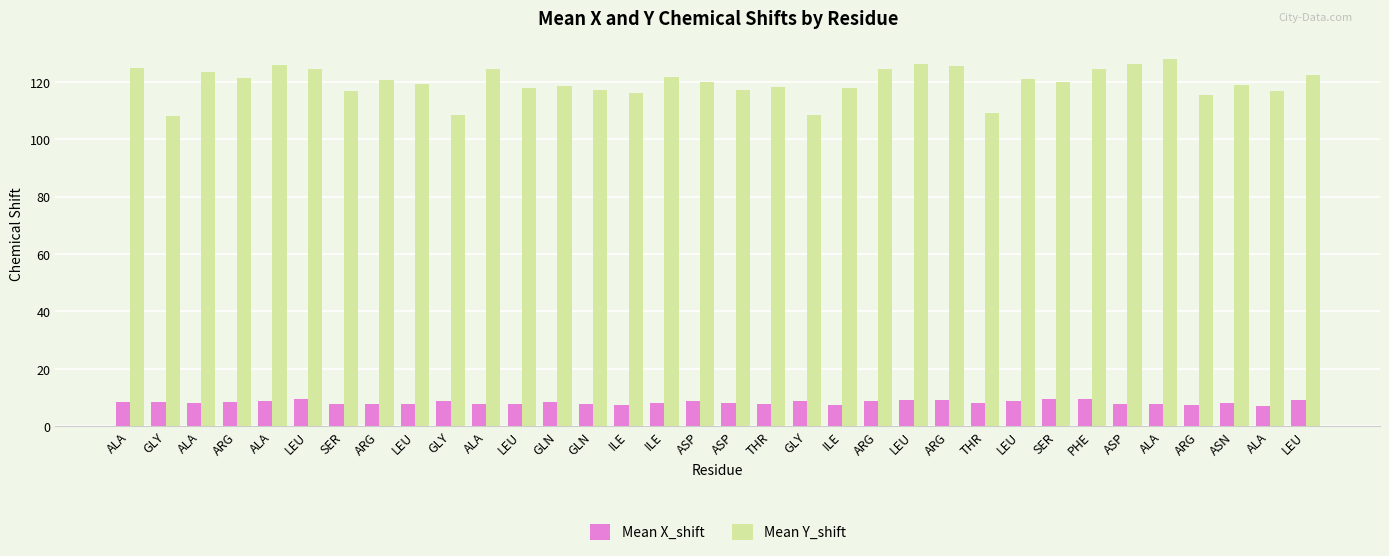

Are the bars horizontal?

No